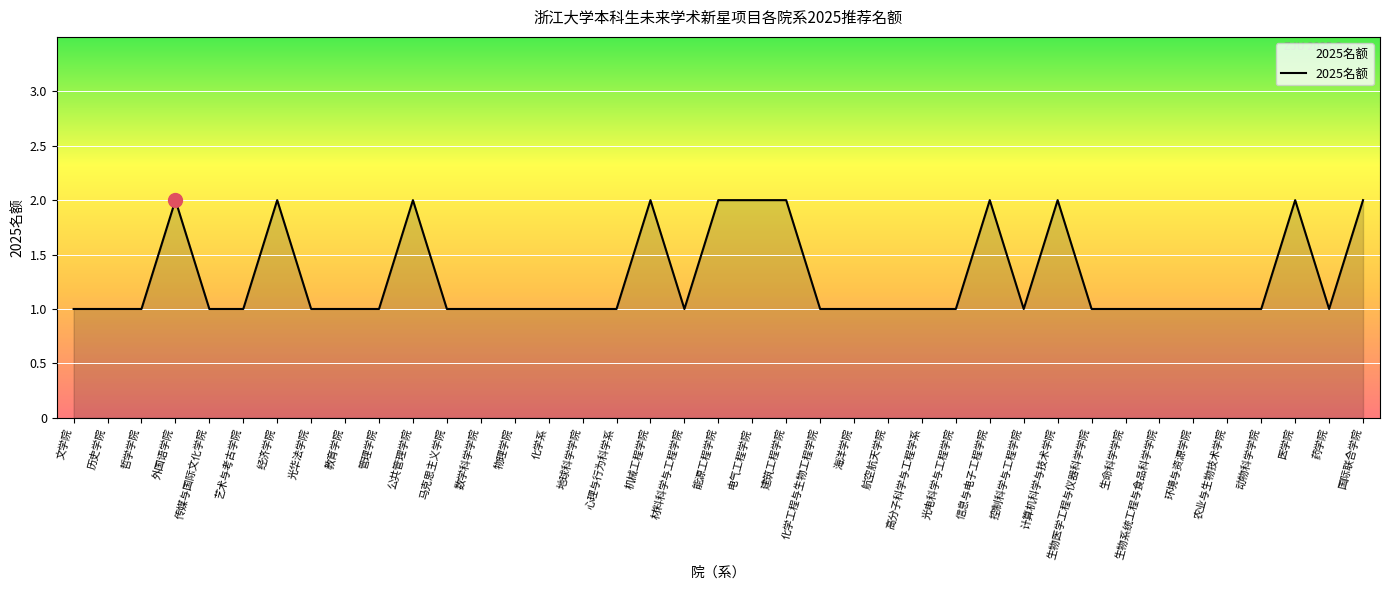

How many lines are shown in the chart?

1